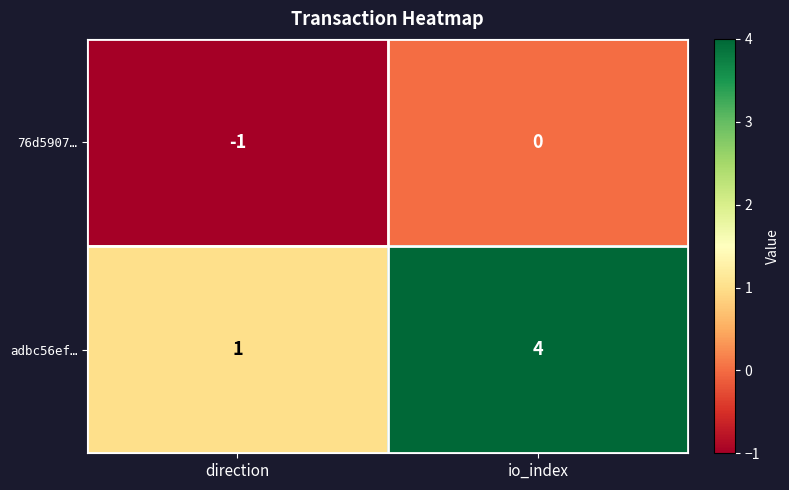

Where is 76d5907… nearest to the value 0?

io_index